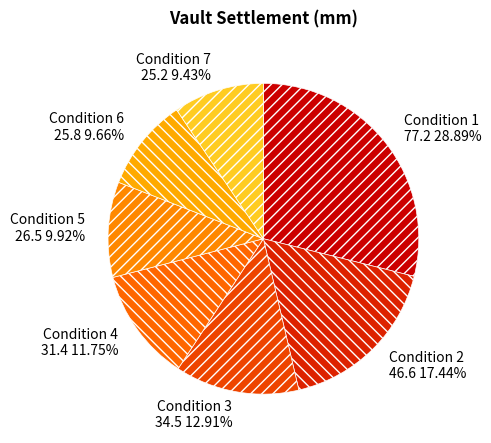

Which has a higher value, Condition 7 or Condition 3?

Condition 3